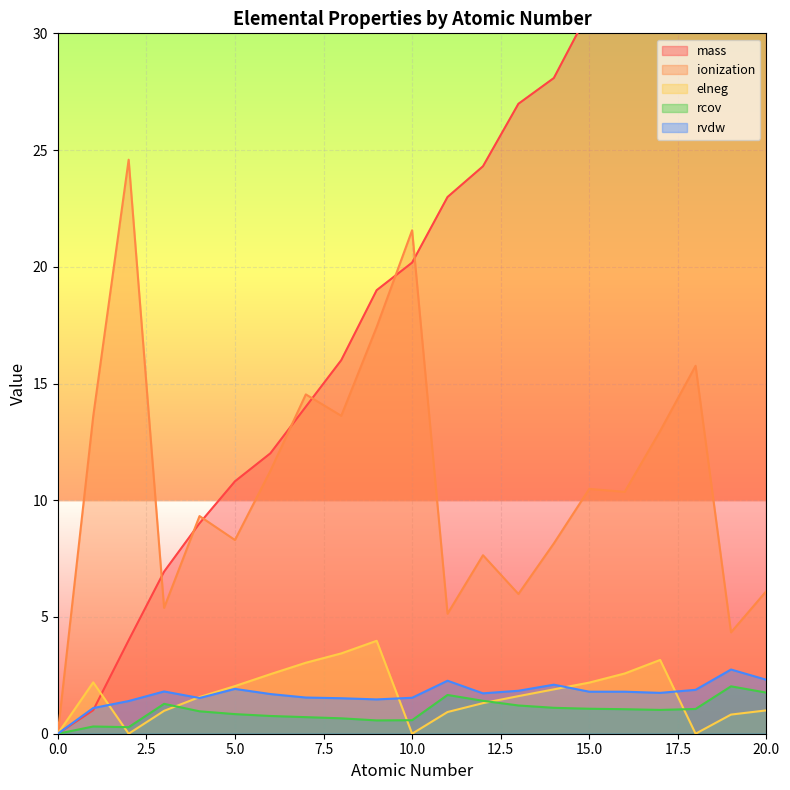

Which has a higher value, 6 or 18?

18